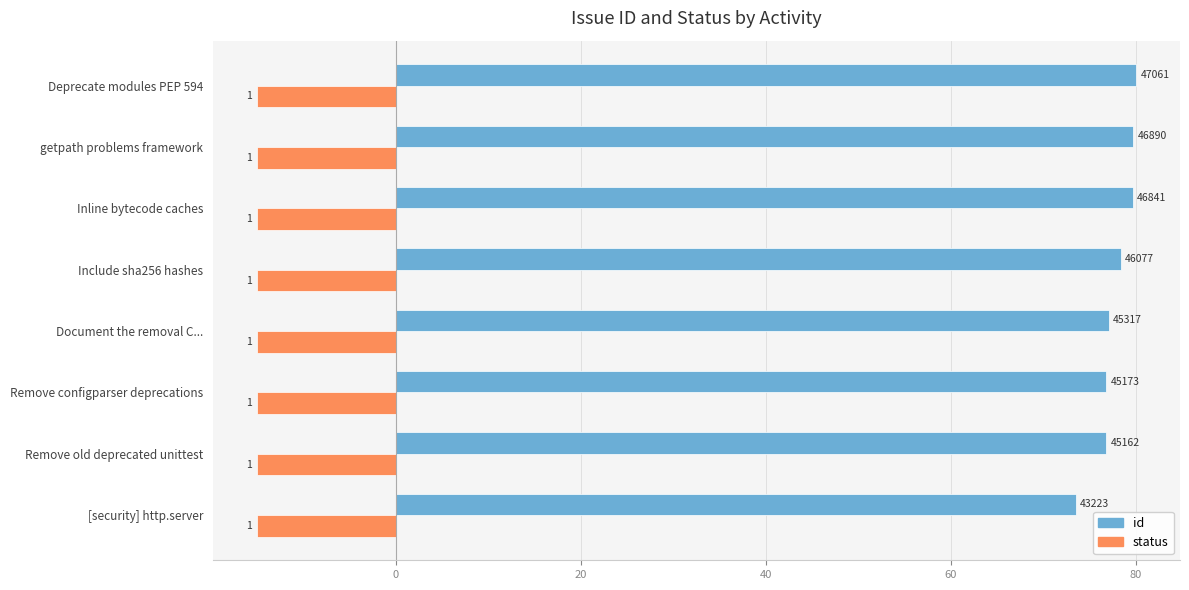

Which series has the largest total across all categories?

id